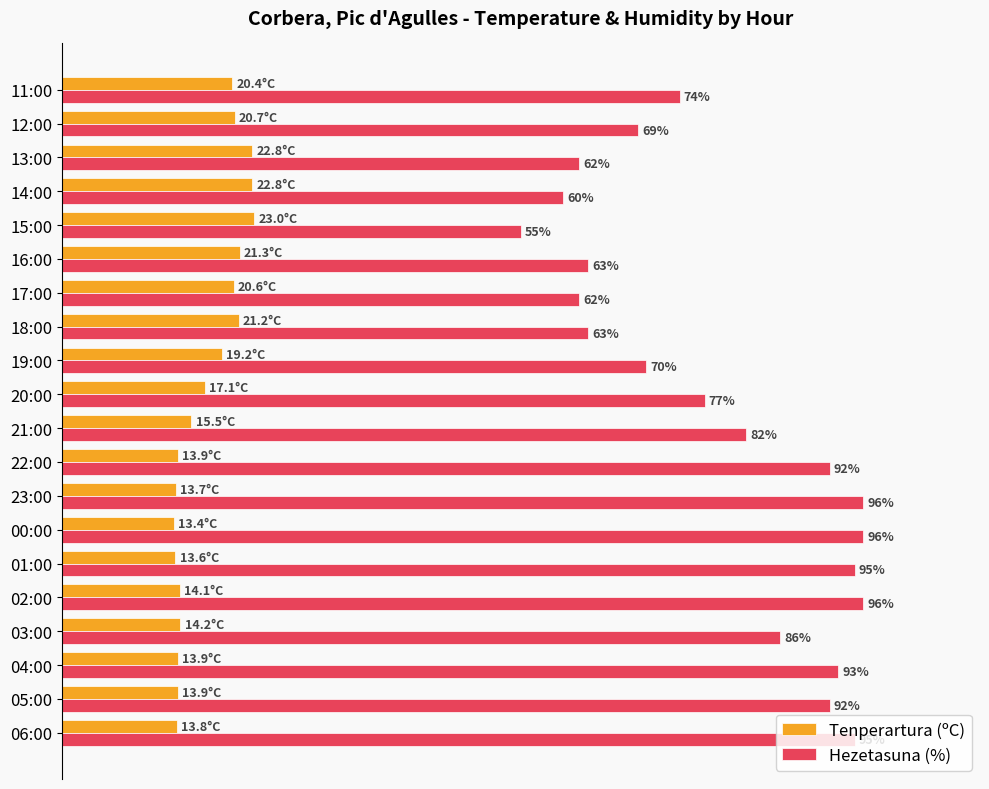

Between 04:00 and 21:00, which series saw the biggest shift?

Hezetasuna (%)